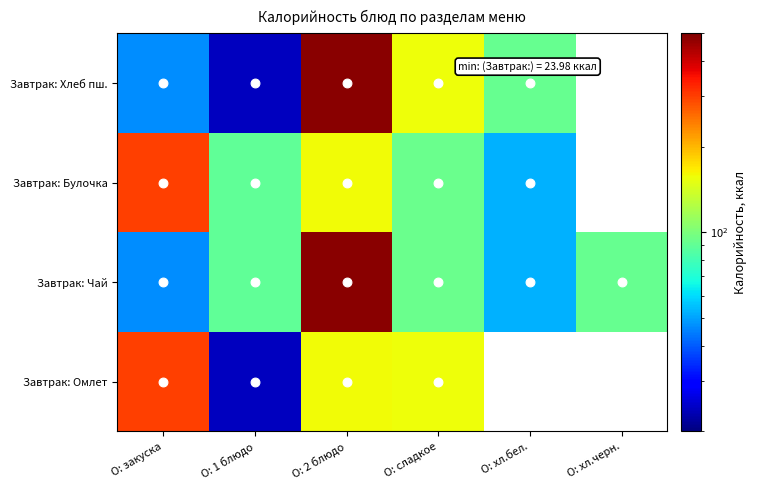

At which label does Завтрак: Булочка first exceed 93?

О: закуска